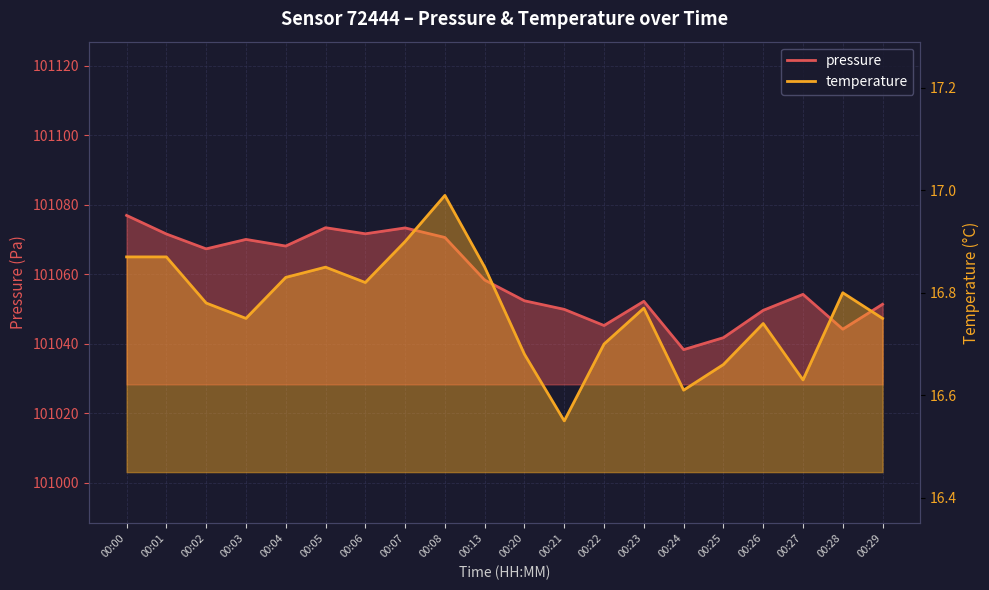

Count the number of data series in this chart.

2